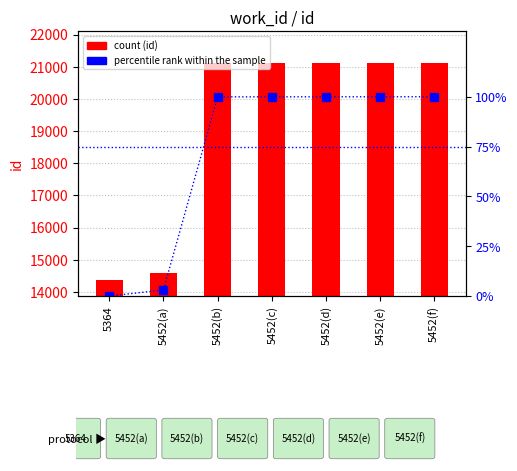

True or false: percentile rank within the sample has a value of 23.6 at 5452(d).

False